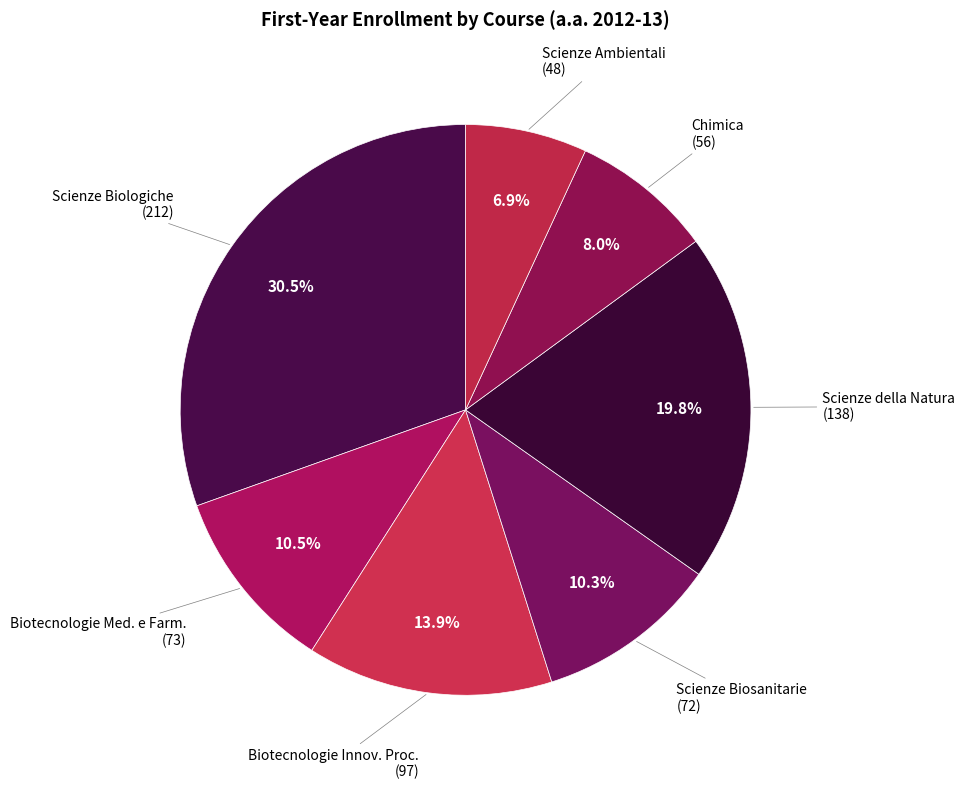

How many segments does this pie chart have?

7